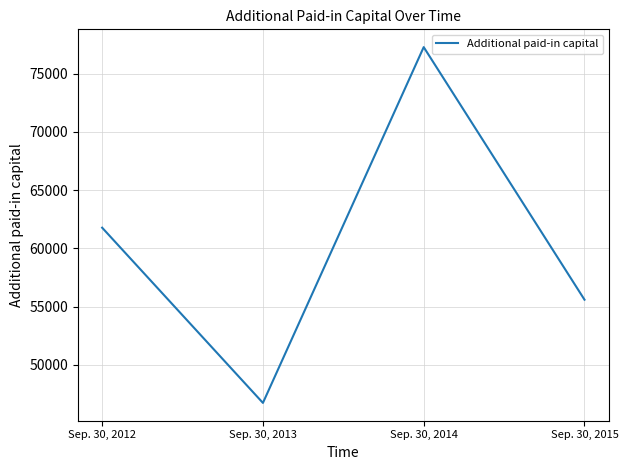

Reading left to right, transcribe all the data shown in this chart.

Sep. 30, 2012=61777	Sep. 30, 2013=46742	Sep. 30, 2014=77270	Sep. 30, 2015=55598